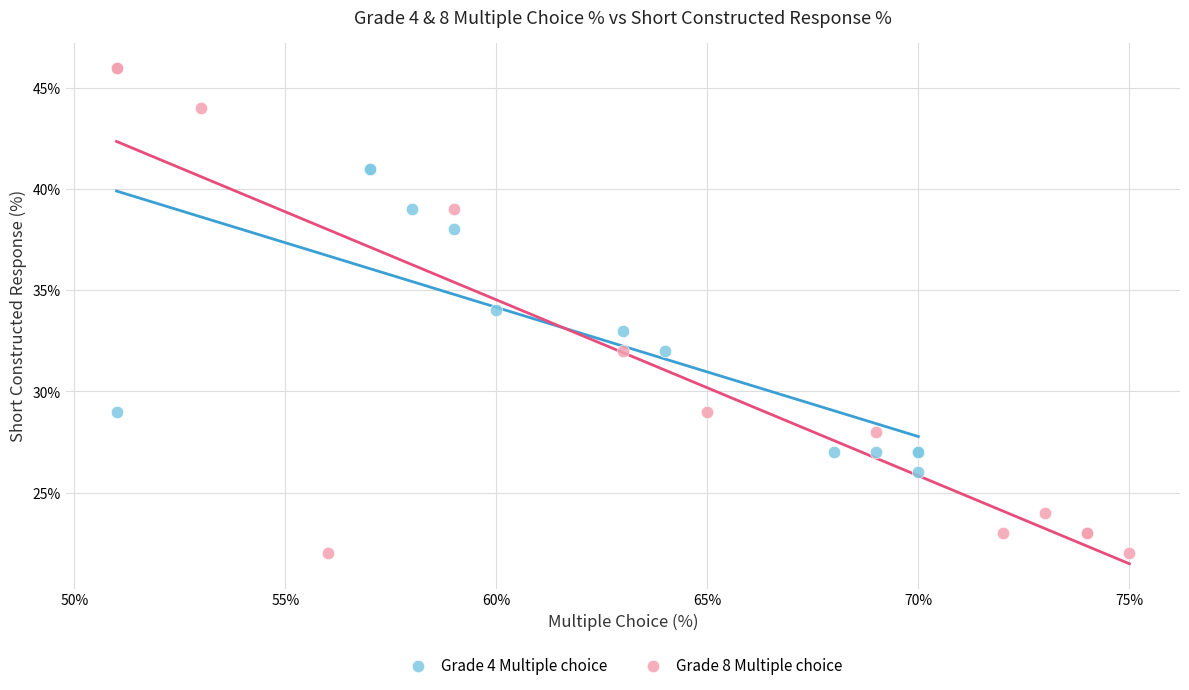

Which series contains the highest Y value?

Grade 8 Multiple choice